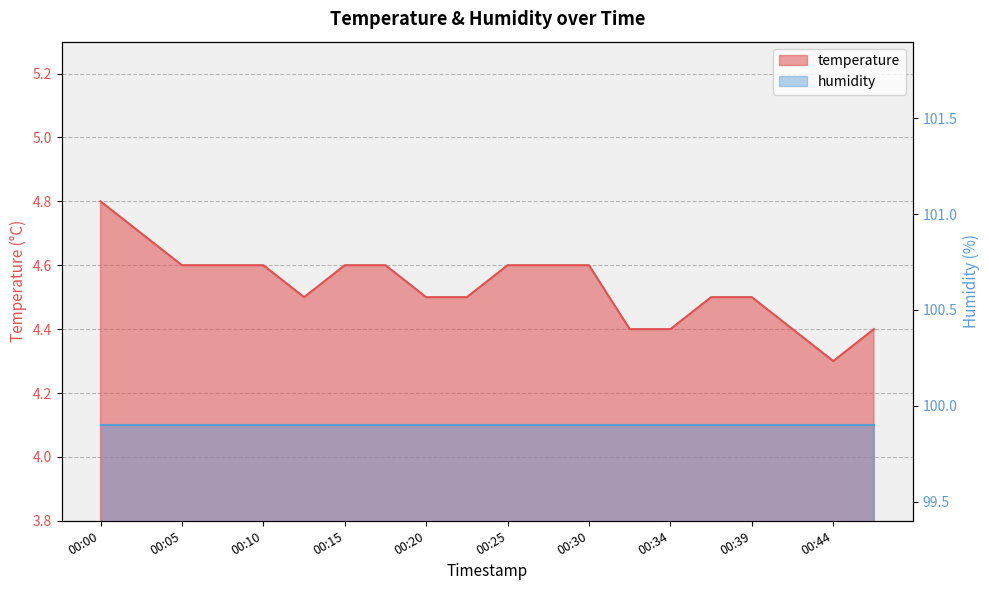

What is the smallest value displayed?

4.3